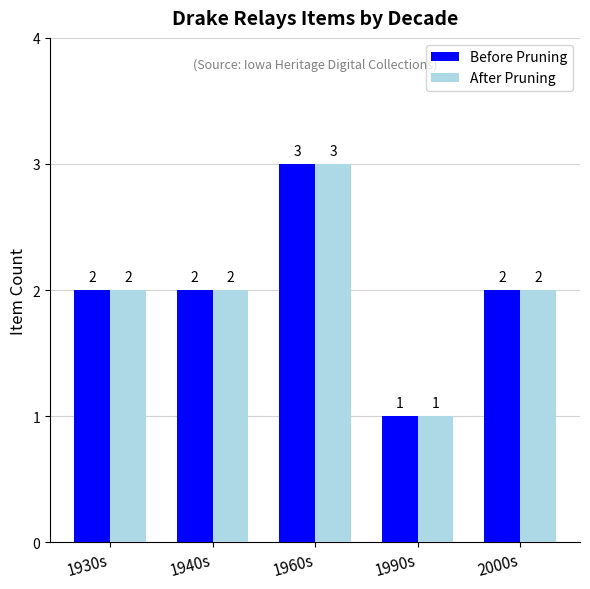

Reading right to left, extract all data points from this chart.

Before Pruning: 2000s=2	1990s=1	1960s=3	1940s=2	1930s=2
After Pruning: 2000s=2	1990s=1	1960s=3	1940s=2	1930s=2